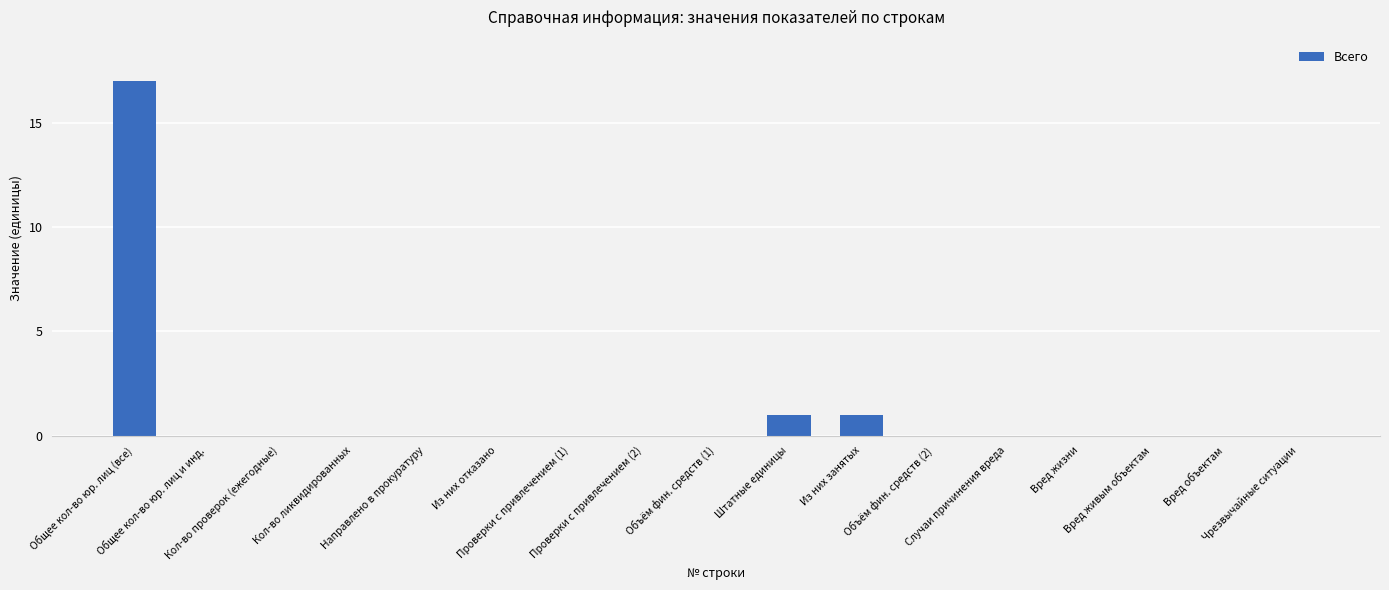

How many series are shown in this chart?

1